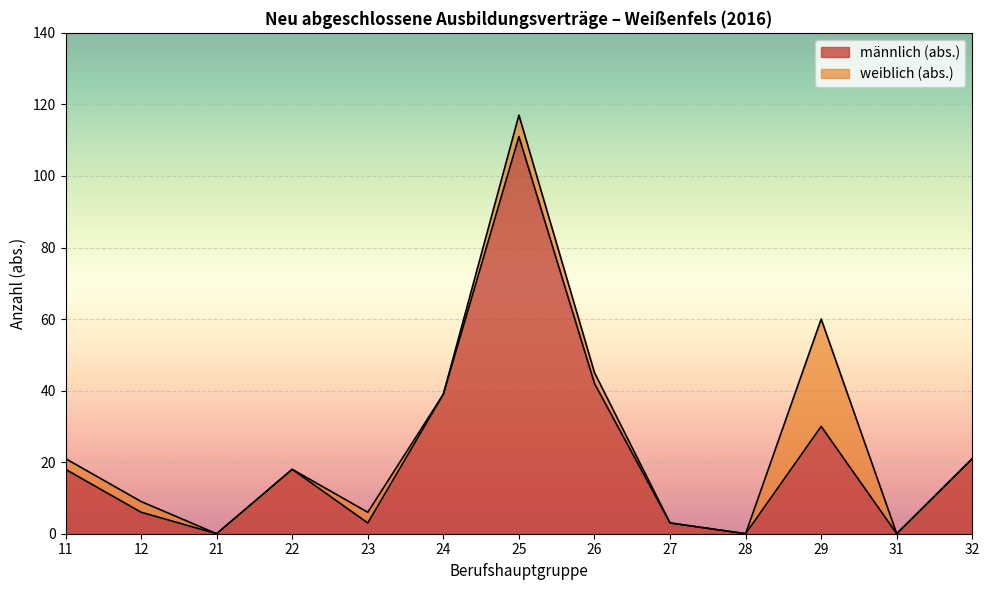

Reading left to right, extract all data points from this chart.

18	6	0	18	3	39	111	42	3	0	30	0	21